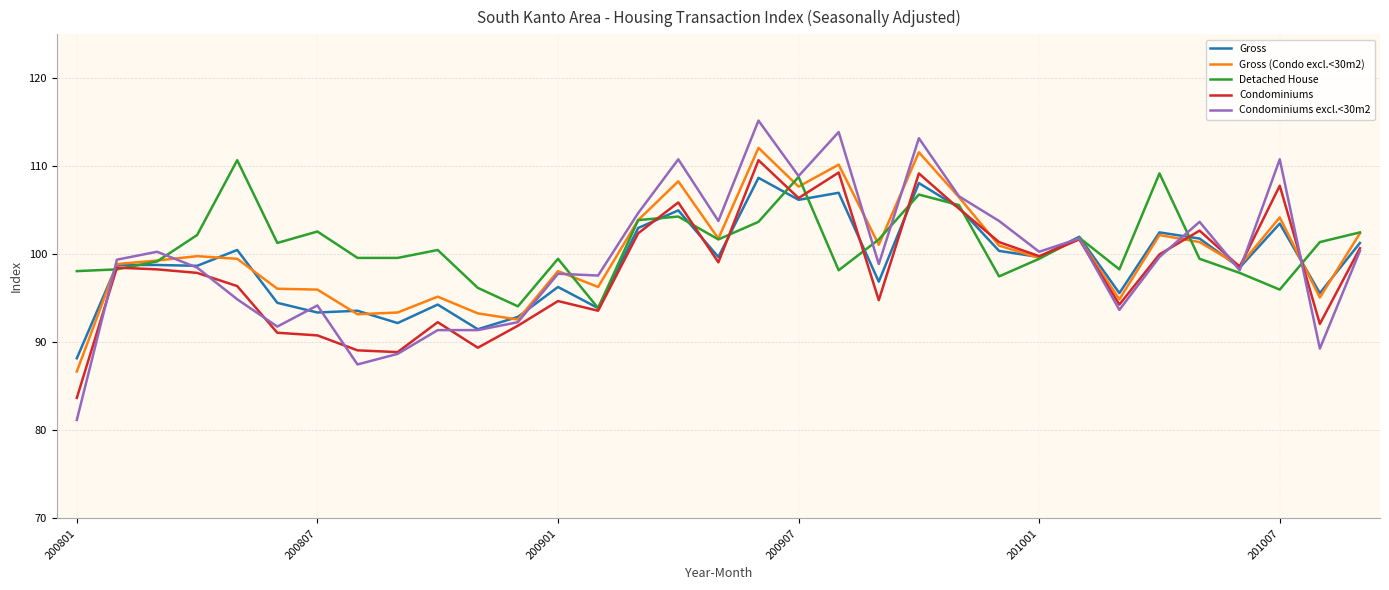

What is the maximum value for Condominiums excl.<30m2?

115.2